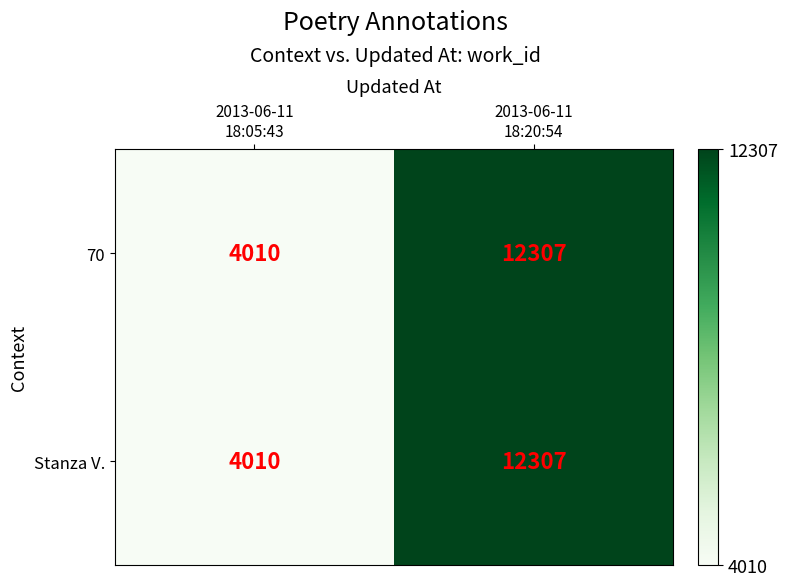

What is the total value across all series at 2013-06-11
18:05:43?

8020